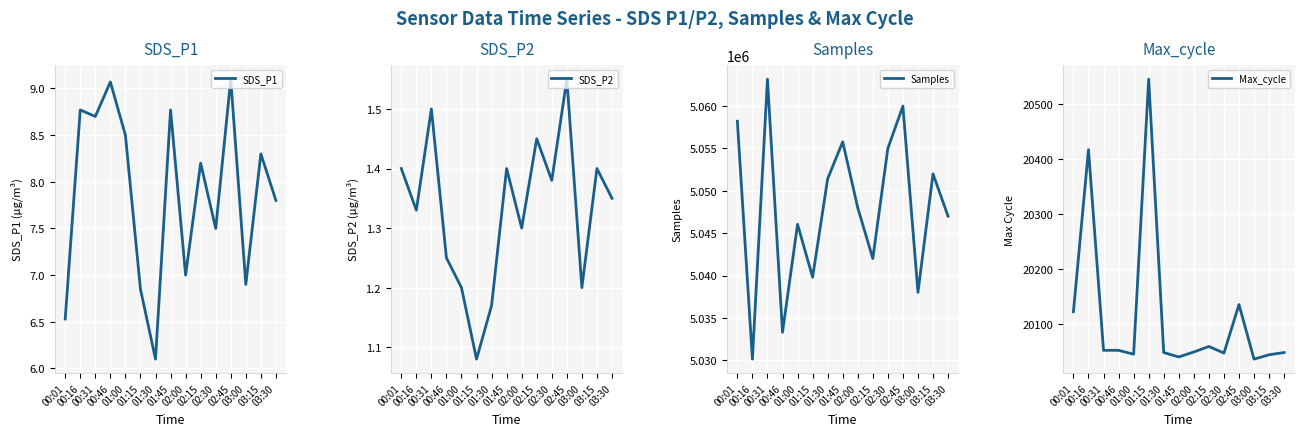

How many data points in Samples are above 5048000?

7